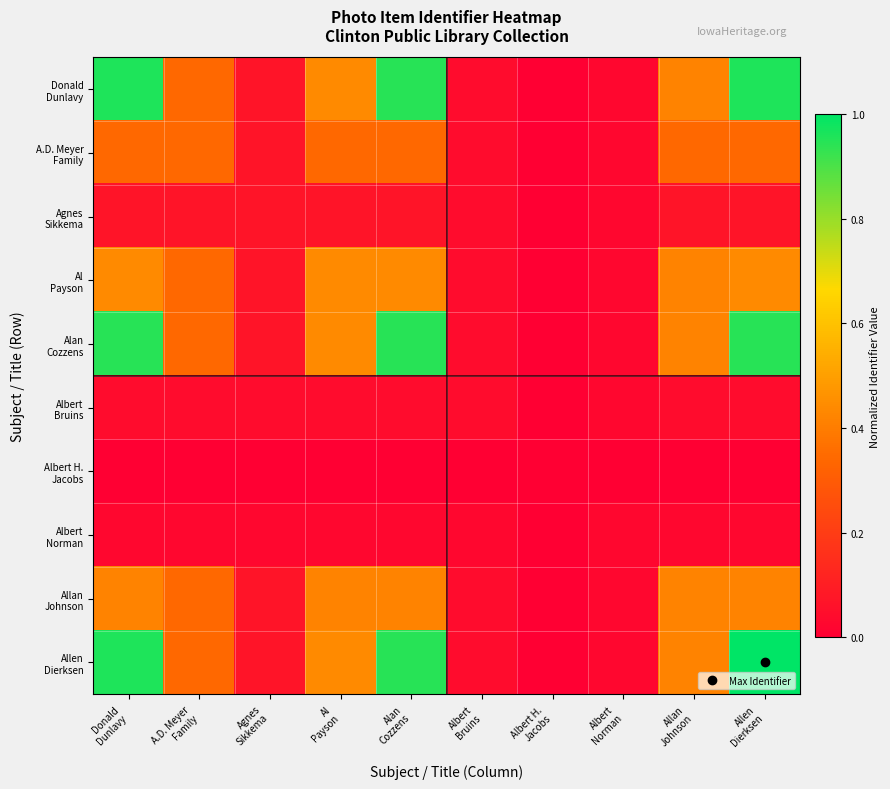

At Al Payson, list the series in order from smallest to largest.

Albert H. Jacobs, Albert Norman, Albert Bruins, Agnes Sikkema, A.D. Meyer Family, Allan Johnson, Donald Dunlavy, Al Payson, Alan Cozzens, Allen Dierksen